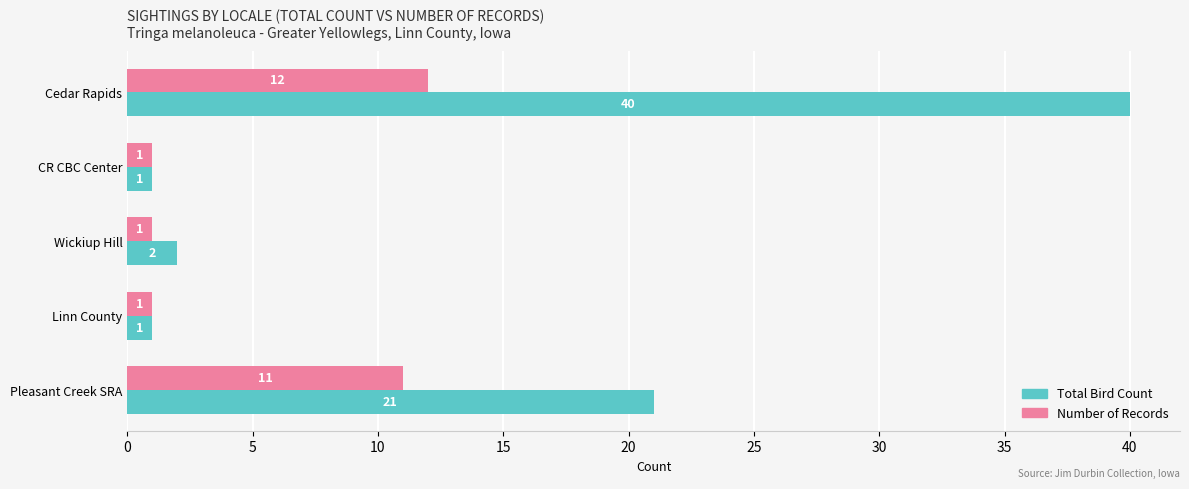

At which category is the sum across all series the highest?

Cedar Rapids